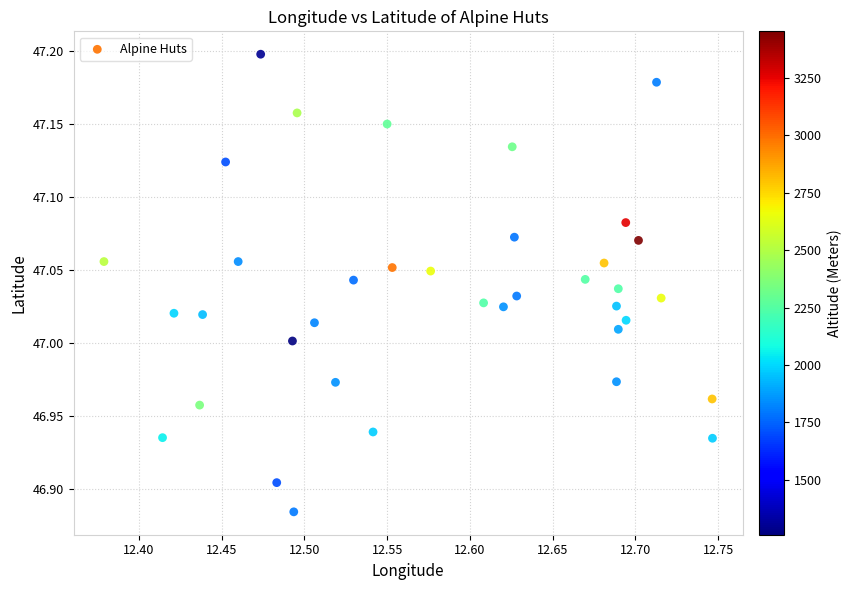

What is the range of Y values (max minus min)?

0.3